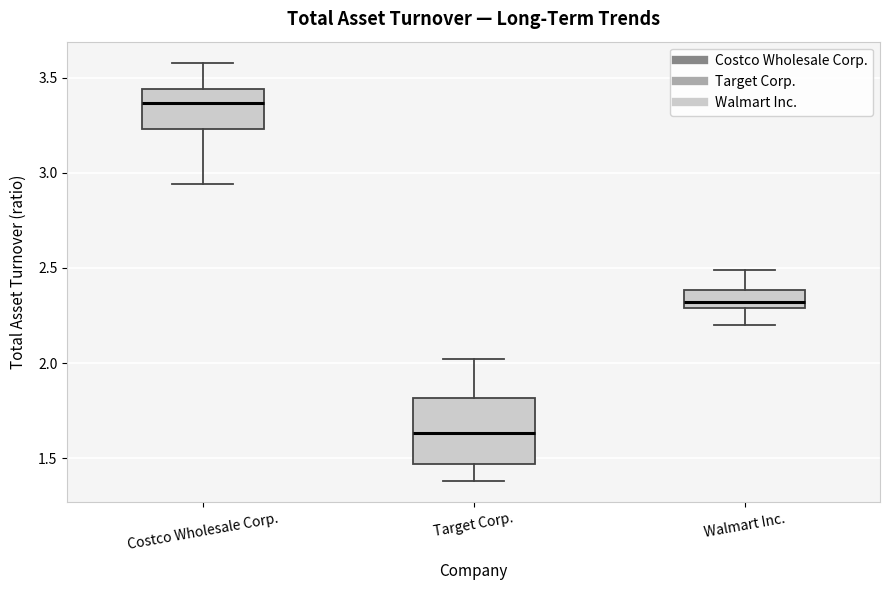

Which box is the tallest, from its lower edge to its upper edge?

Target Corp.